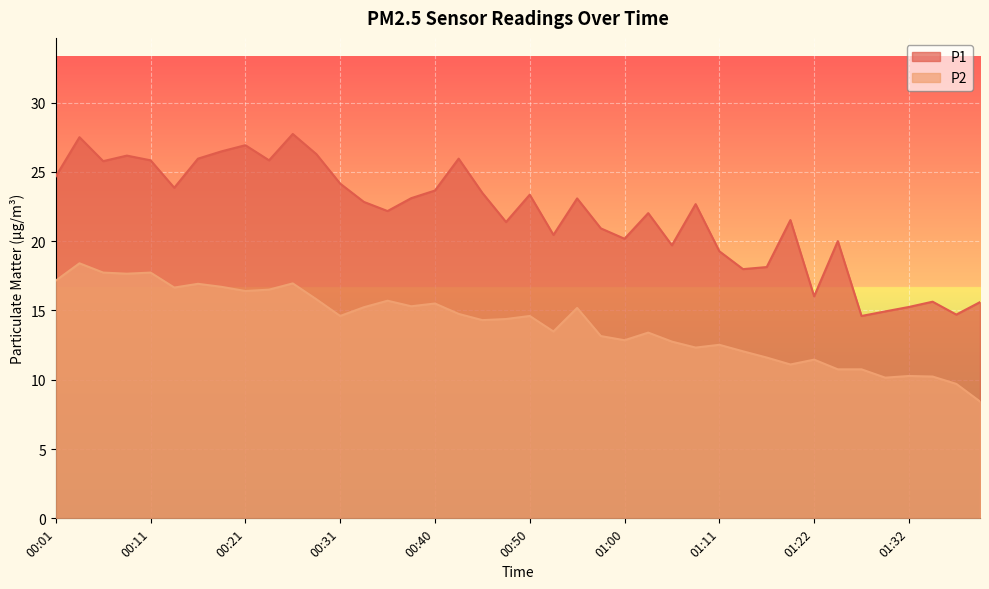

Which series has the largest range (max minus min)?

P1